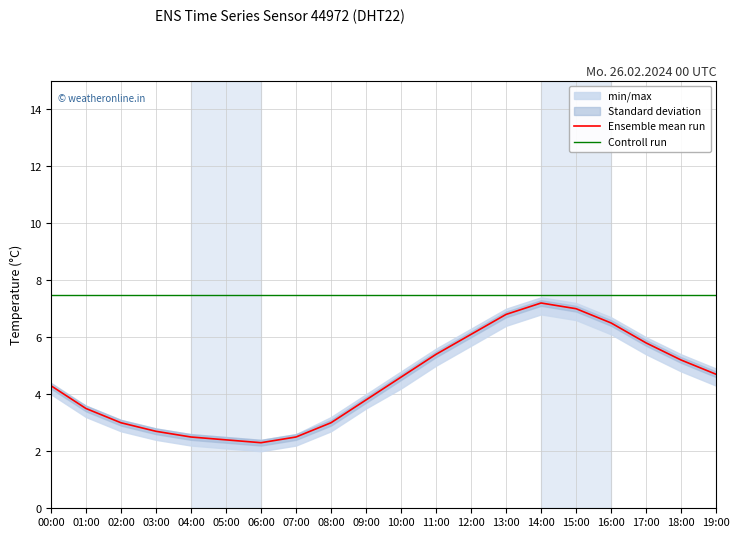

The value of Controll run at 06:00 is 7.5. True or false?

True